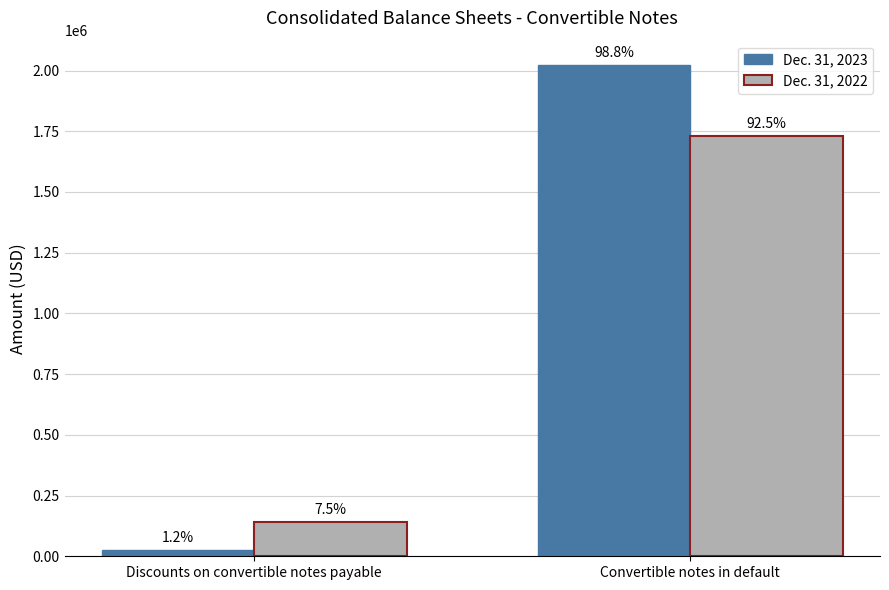

What is the approximate value of Dec. 31, 2022 at Discounts on convertible notes payable?

140000